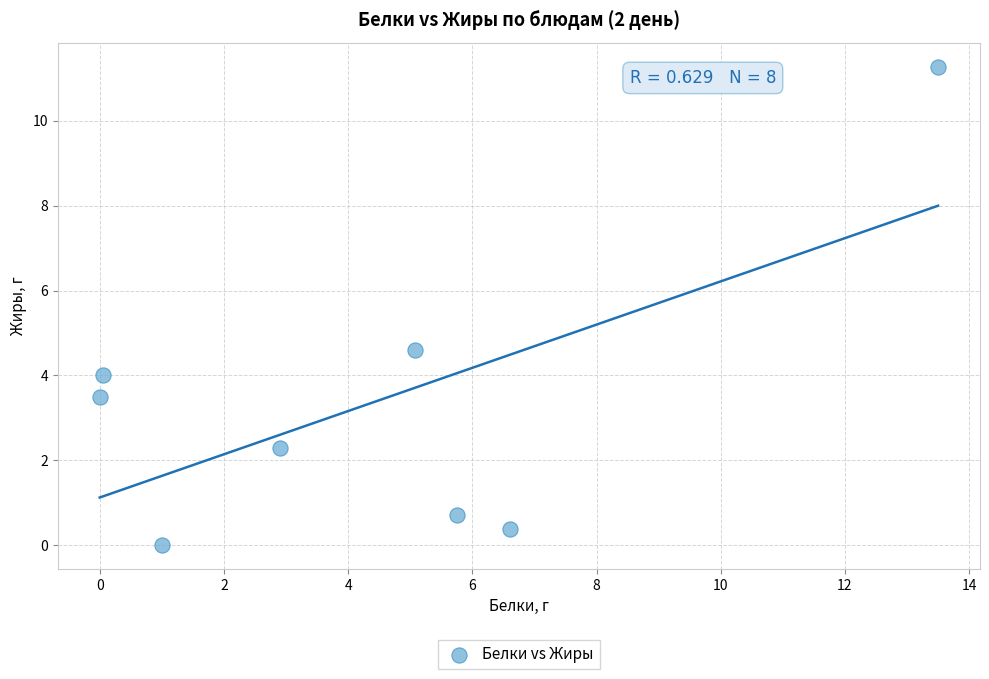

What is the range of X values (max minus min)?

13.5